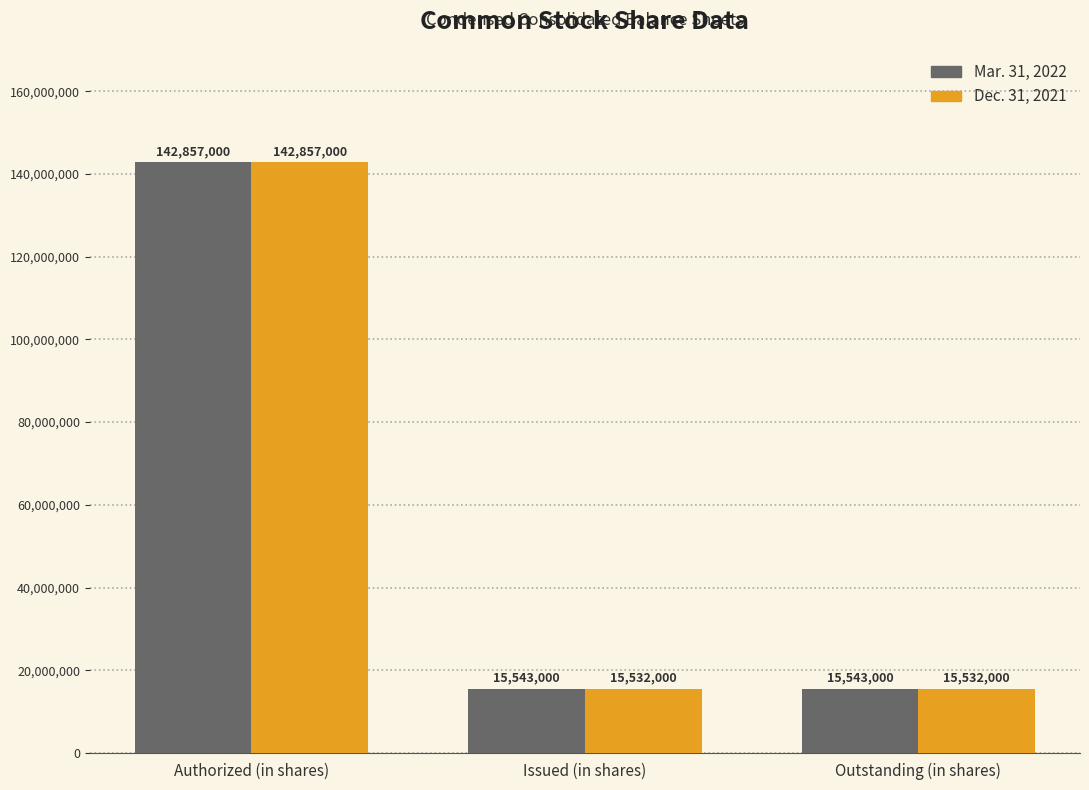

Which category has the highest value across all series?

Authorized (in shares)